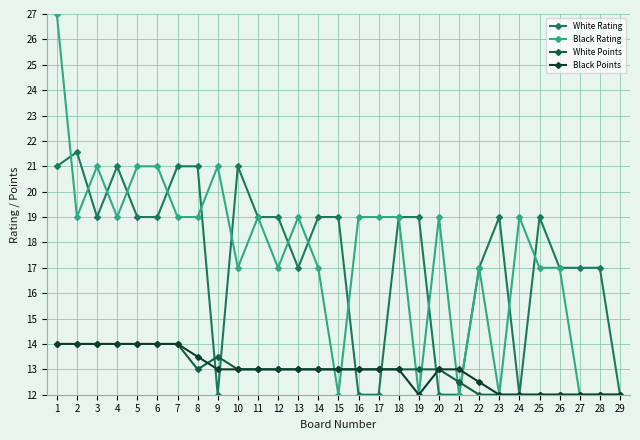

Reading right to left, list all the values displayed in this chart.

White Rating: 29=12.0	28=17.0	27=17.0	26=17.0	25=19.0	24=12.0	23=19.0	22=17.0	21=12.0	20=12.0	19=19.0	18=19.0	17=12.0	16=12.0	15=19.0	14=19.0	13=17.0	12=19.0	11=19.0	10=21.0	9=12.0	8=21.0	7=21.0	6=19.0	5=19.0	4=21.0	3=19.0	2=21.6	1=21.0
Black Rating: 29=12.0	28=12.0	27=12.0	26=17.0	25=17.0	24=19.0	23=12.0	22=17.0	21=12.0	20=19.0	19=12.0	18=19.0	17=19.0	16=19.0	15=12.0	14=17.0	13=19.0	12=17.0	11=19.0	10=17.0	9=21.0	8=19.0	7=19.0	6=21.0	5=21.0	4=19.0	3=21.0	2=19.0	1=27.0
White Points: 29=12.0	28=12.0	27=12.0	26=12.0	25=12.0	24=12.0	23=12.0	22=12.0	21=12.5	20=13.0	19=13.0	18=13.0	17=13.0	16=13.0	15=13.0	14=13.0	13=13.0	12=13.0	11=13.0	10=13.0	9=13.5	8=13.0	7=14.0	6=14.0	5=14.0	4=14.0	3=14.0	2=14.0	1=14.0
Black Points: 29=12.0	28=12.0	27=12.0	26=12.0	25=12.0	24=12.0	23=12.0	22=12.5	21=13.0	20=13.0	19=12.0	18=13.0	17=13.0	16=13.0	15=13.0	14=13.0	13=13.0	12=13.0	11=13.0	10=13.0	9=13.0	8=13.5	7=14.0	6=14.0	5=14.0	4=14.0	3=14.0	2=14.0	1=14.0